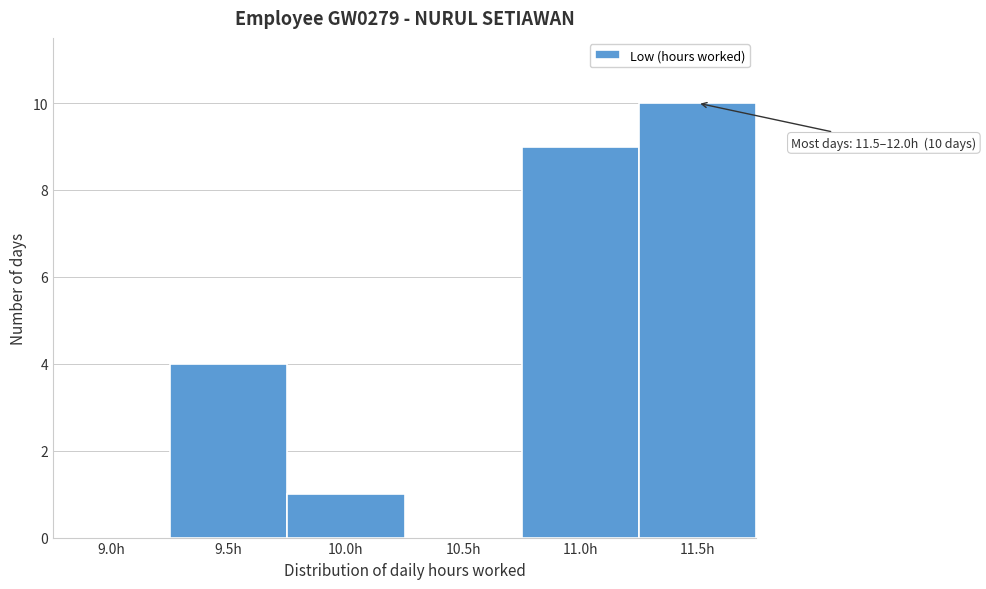

Reading left to right, what are all the values shown in this chart?

9.0h=0	9.5h=4	10.0h=1	10.5h=0	11.0h=9	11.5h=10